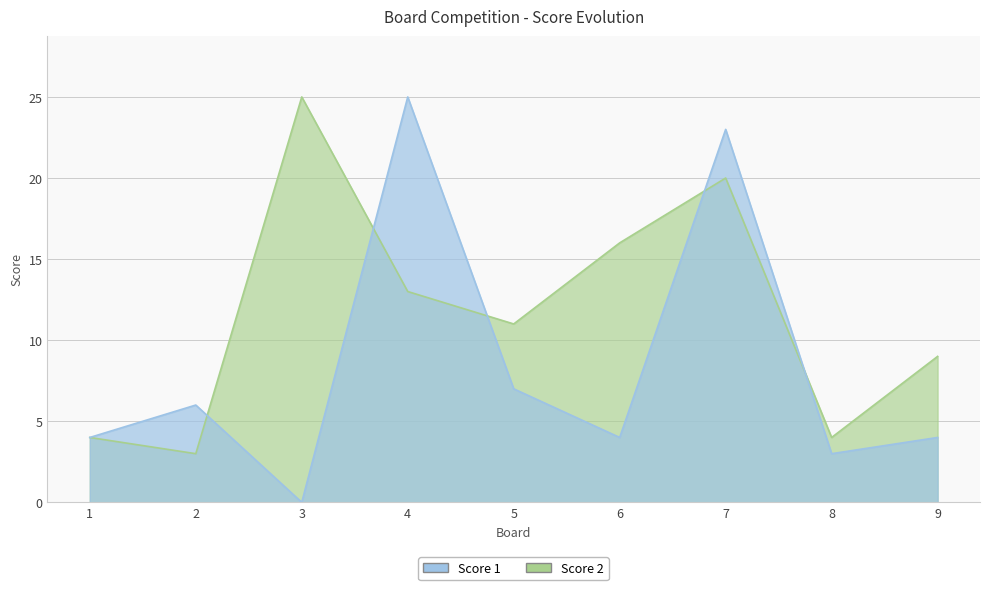

The value of Score 1 at 4 is 44. True or false?

False